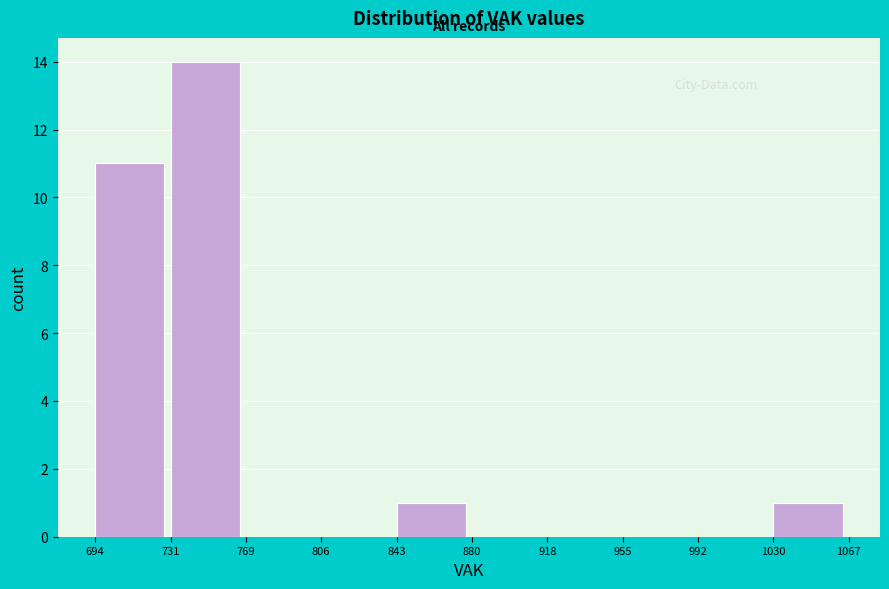

Reading left to right, transcribe this chart: for each bar, give the range it covers on the x-axis and its height. The values are not printed on the chart, so give them approximately, as read against the axis.

694 to 731: 11
731 to 769: 14
769 to 806: 0
806 to 843: 0
843 to 880: 1
880 to 918: 0
918 to 955: 0
955 to 992: 0
992 to 1030: 0
1030 to 1067: 1